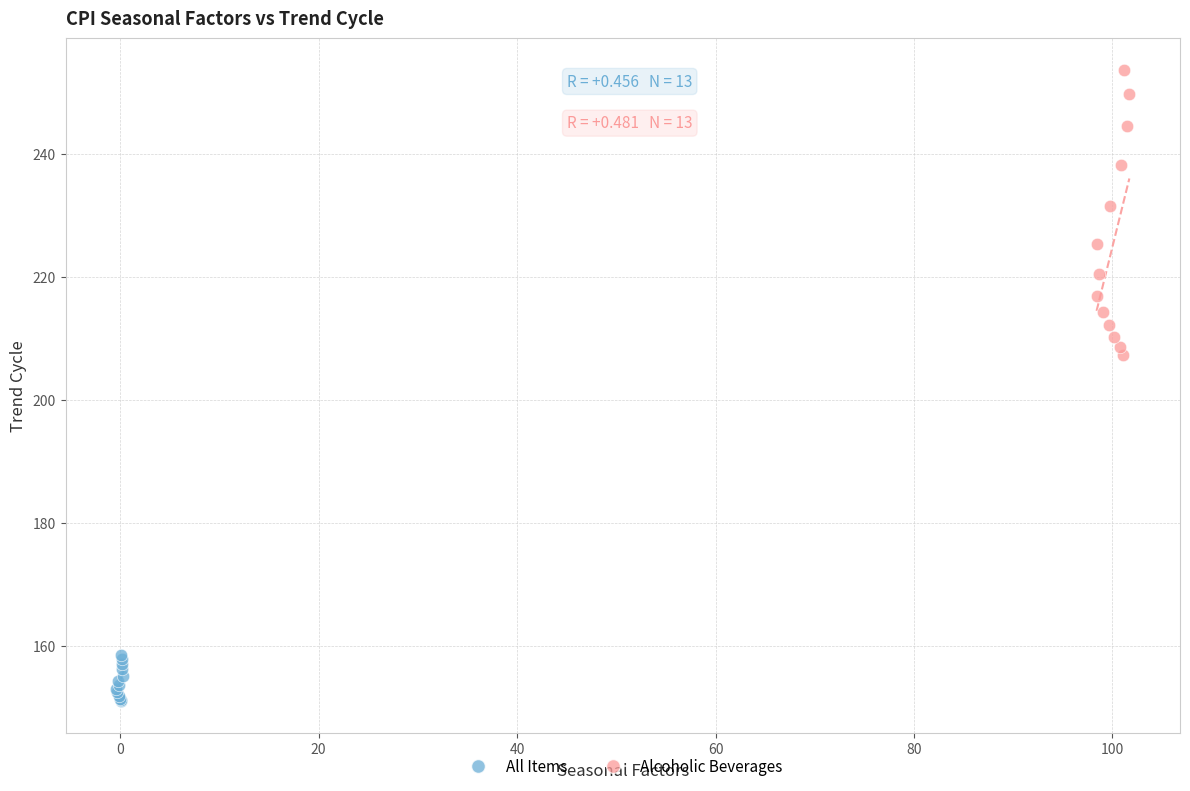

Which series reaches the maximum Y coordinate?

Alcoholic Beverages